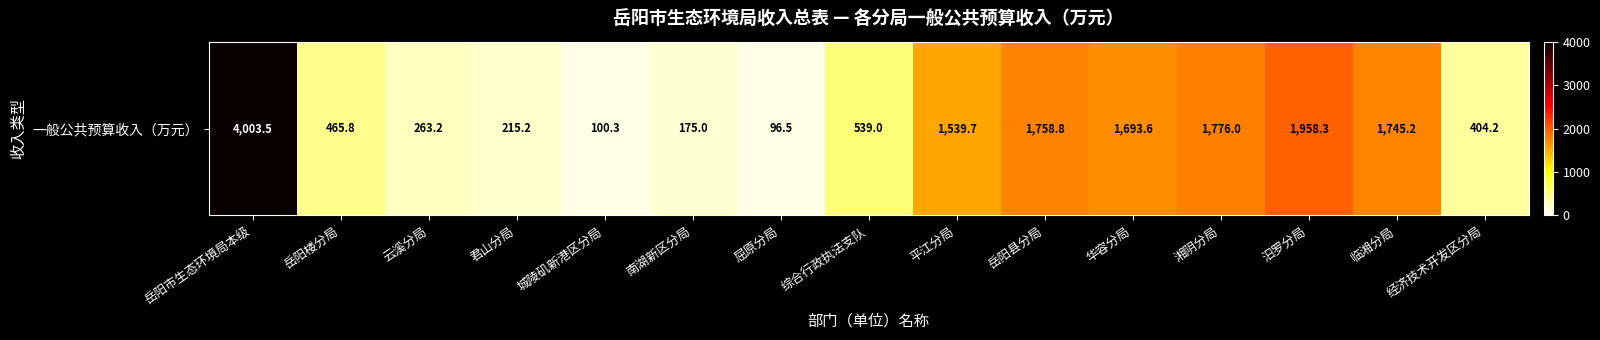

List the labels in order of value, largest first.

岳阳市生态环境局本级, 汨罗分局, 湘阴分局, 岳阳县分局, 临湘分局, 华容分局, 平江分局, 综合行政执法支队, 岳阳楼分局, 经济技术开发区分局, 云溪分局, 君山分局, 南湖新区分局, 城陵矶新港区分局, 屈原分局